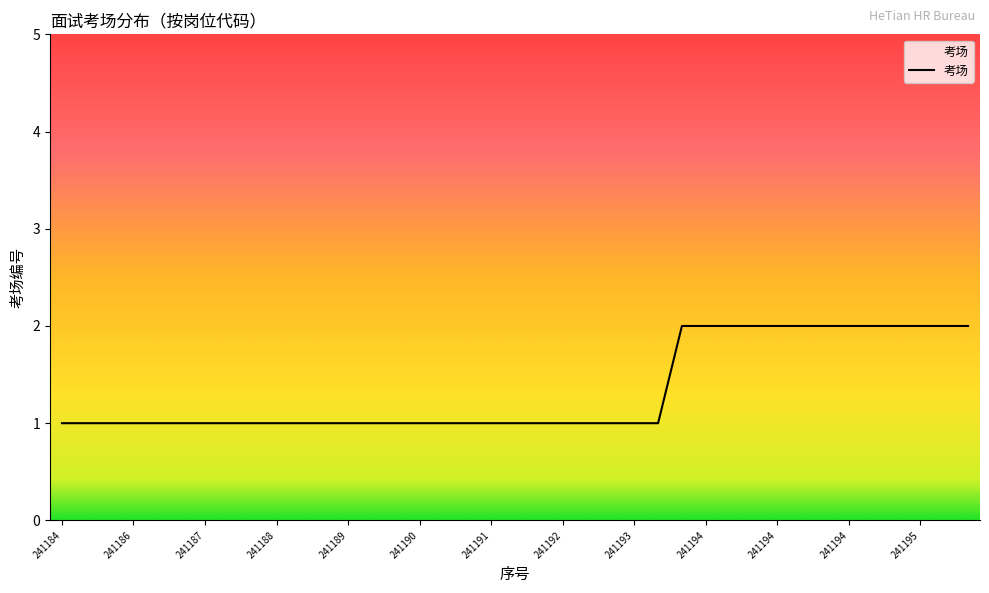

True or false: the data has more than 0 interior local peaks.

False